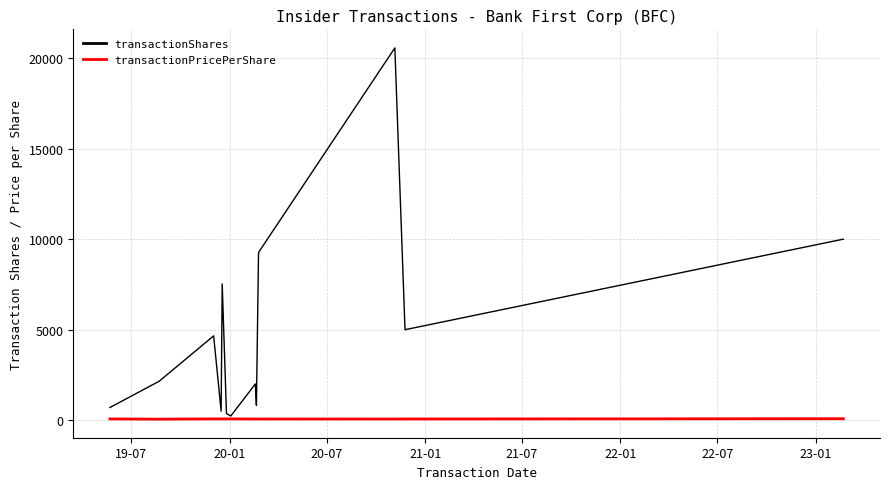

List the series in order of their overall mean, lowest first.

transactionPricePerShare, transactionShares